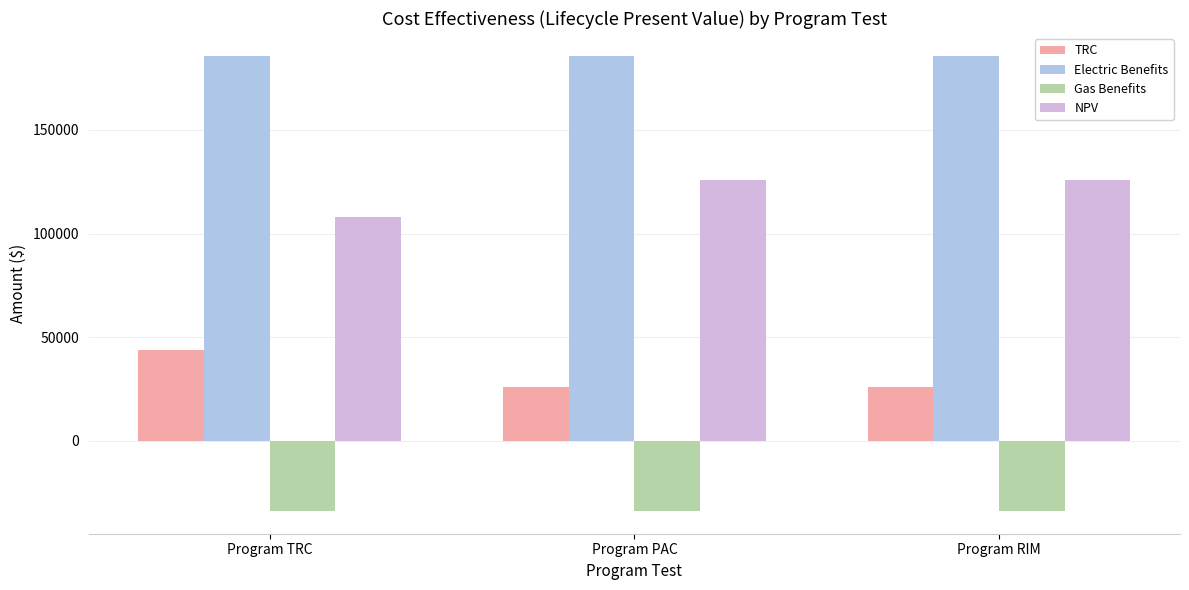

Is the value of Gas Benefits at Program RIM greater than the value of TRC at Program PAC?

No